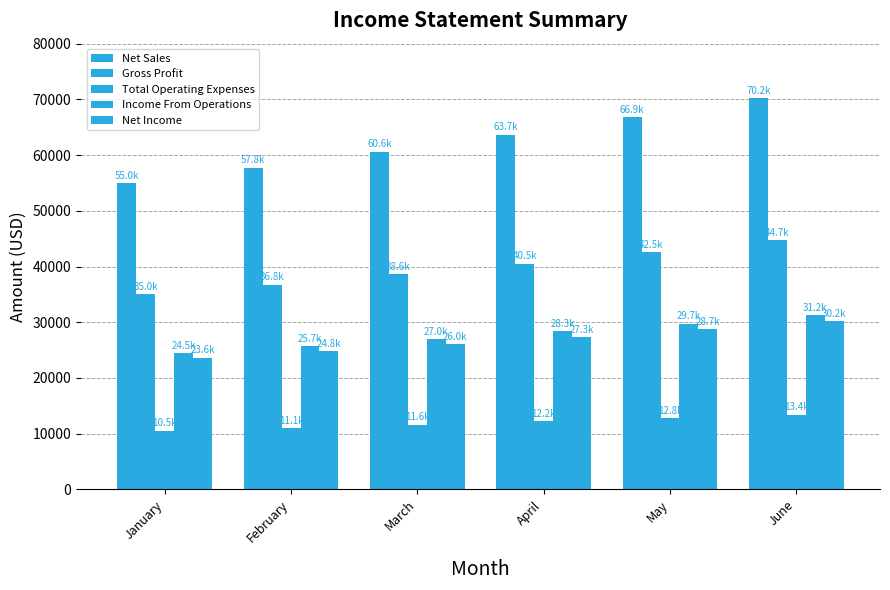

What is the difference between the highest and lowest values at February?

46698.8